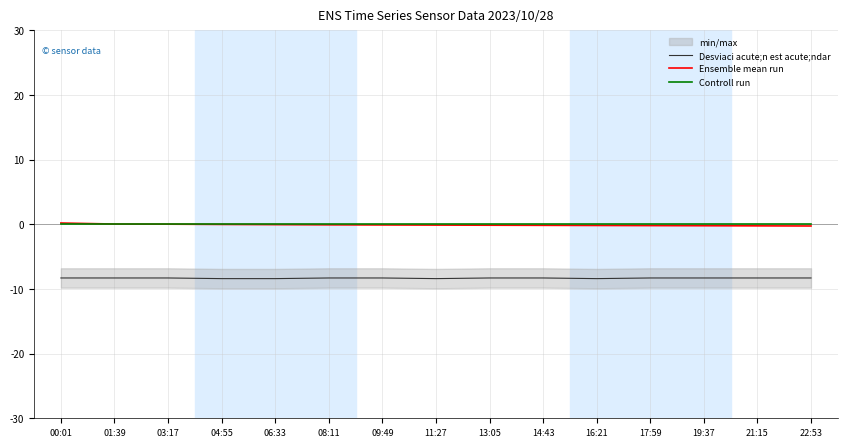

How many lines are shown in the chart?

3